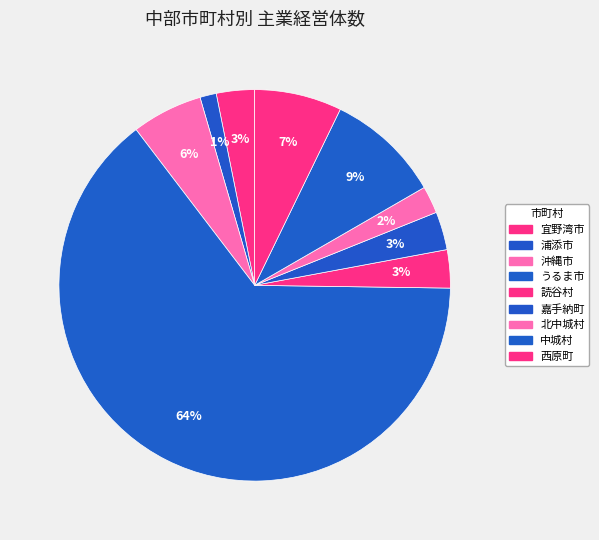

How many segments does this pie chart have?

9